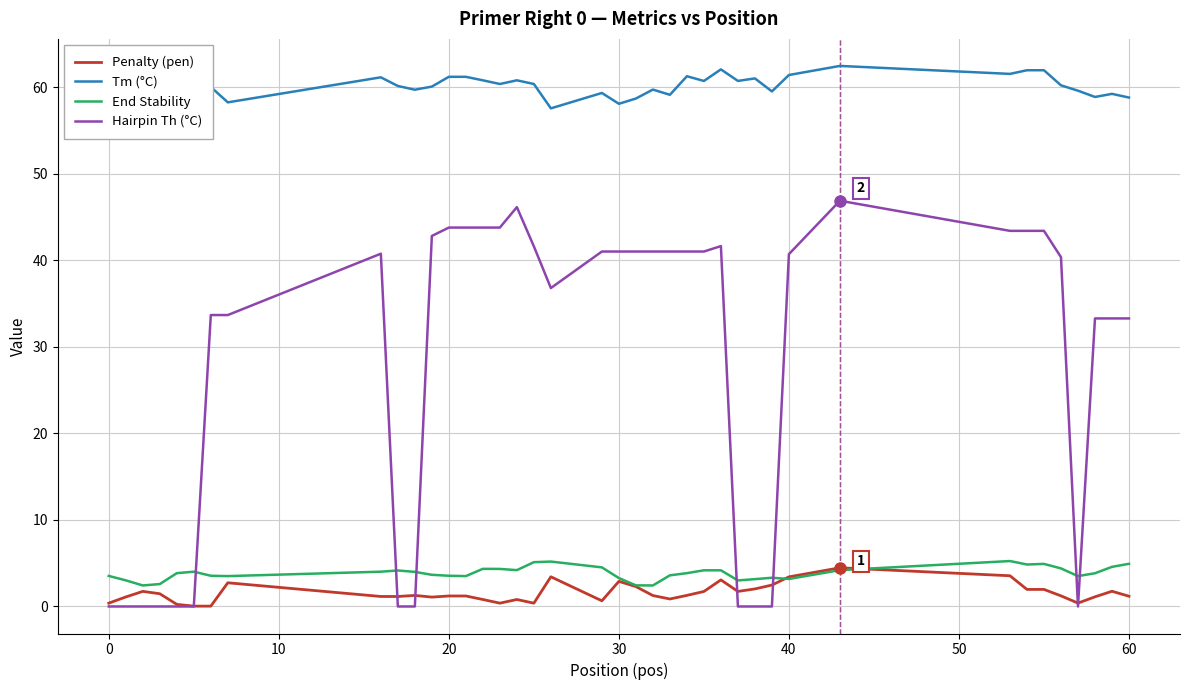

Which series has the largest range (max minus min)?

Hairpin Th (°C)